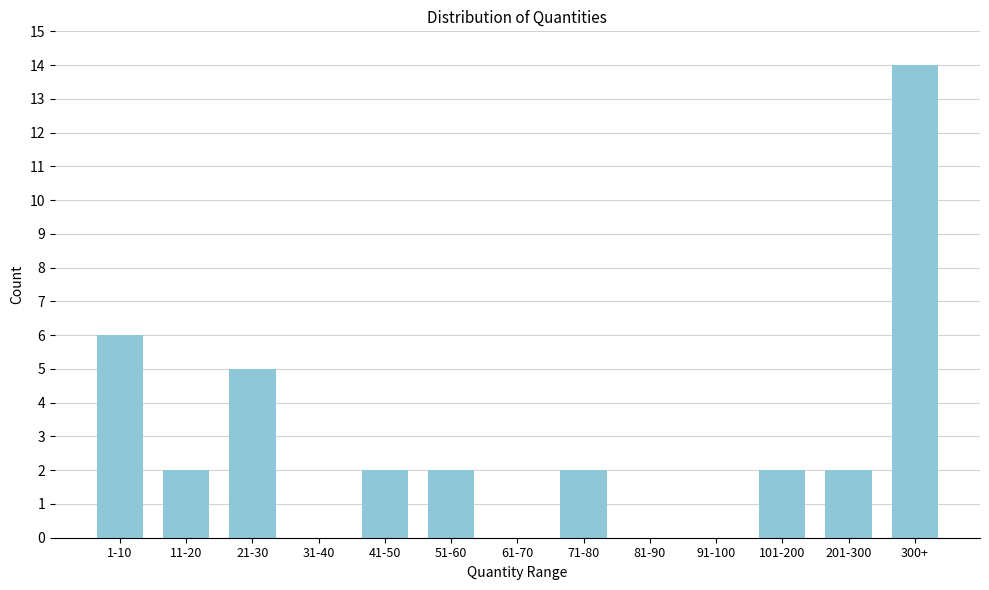

Reading left to right, extract all data points from this chart.

1-10=6	11-20=2	21-30=5	31-40=0	41-50=2	51-60=2	61-70=0	71-80=2	81-90=0	91-100=0	101-200=2	201-300=2	300+=14